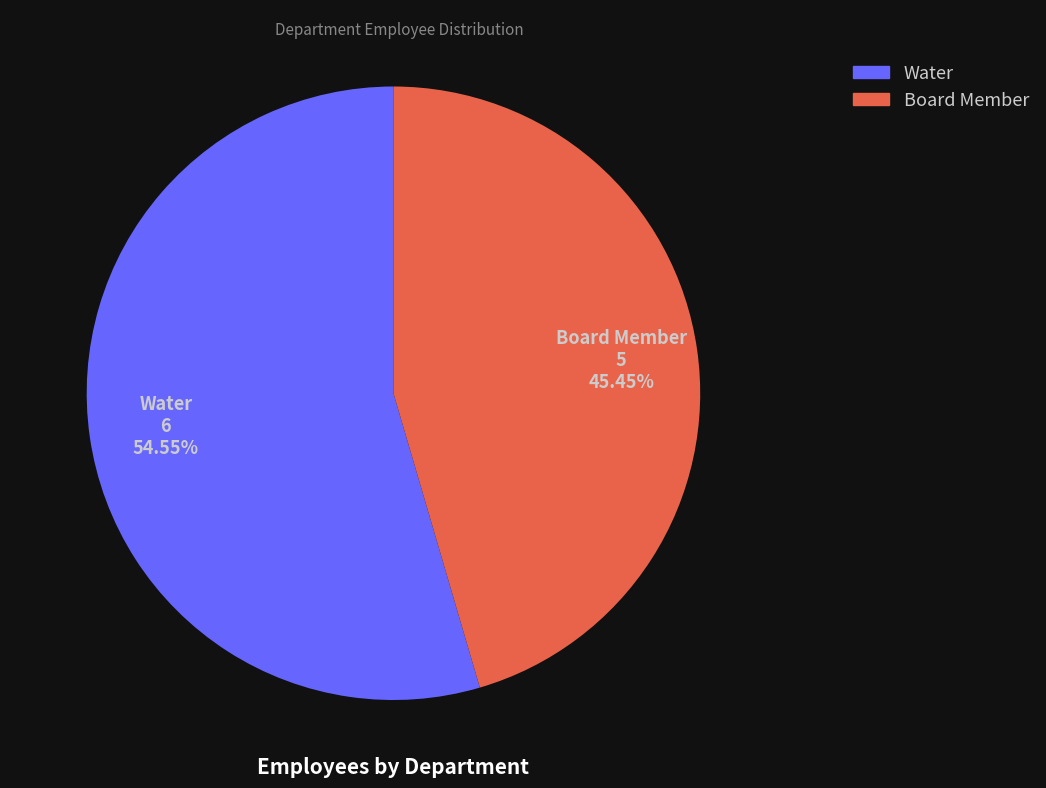

Rank the categories by value from highest to lowest.

Water, Board Member